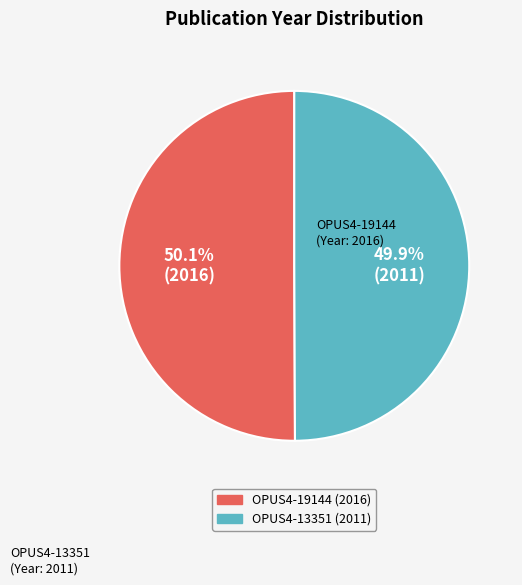

To the nearest percent, what is the average slice percentage?

50%